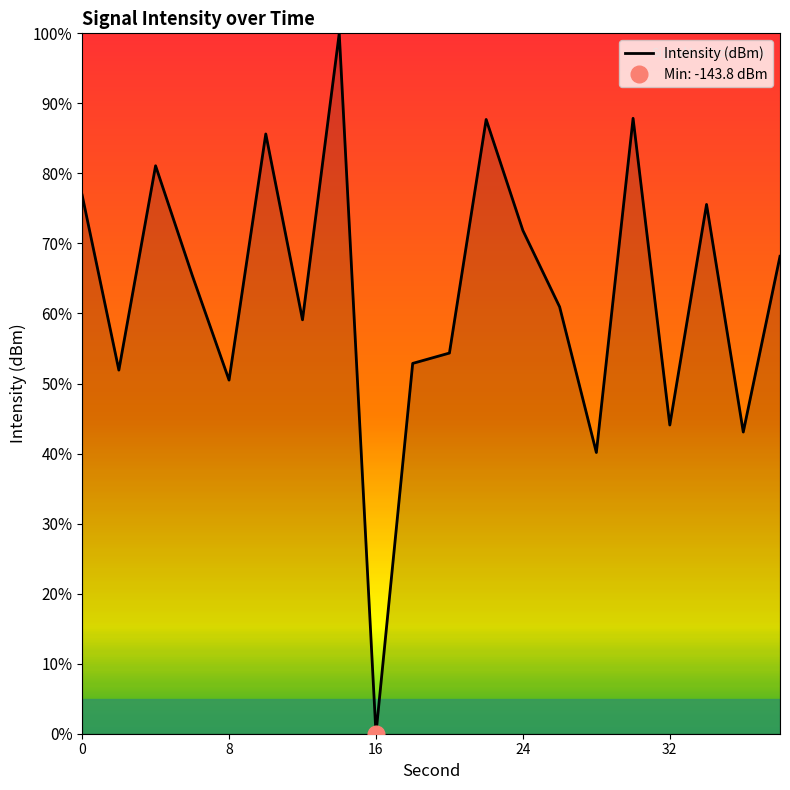

Does the chart display data point markers on the line(s)?

No